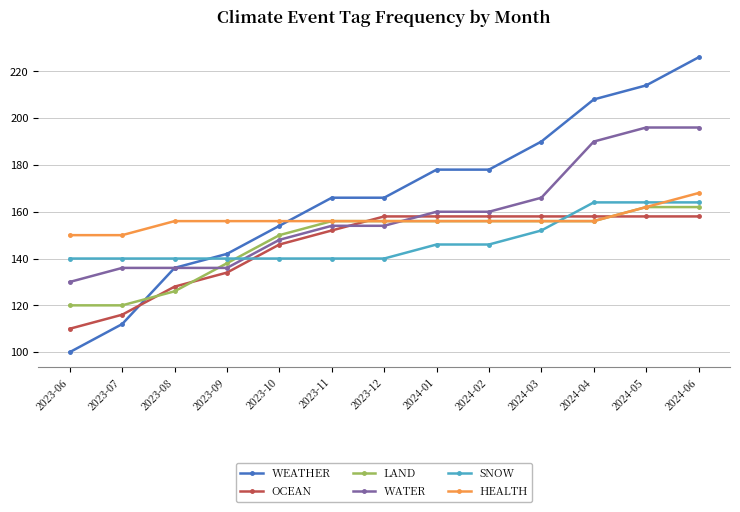

What is the label of the 1st point from the left?

2023-06